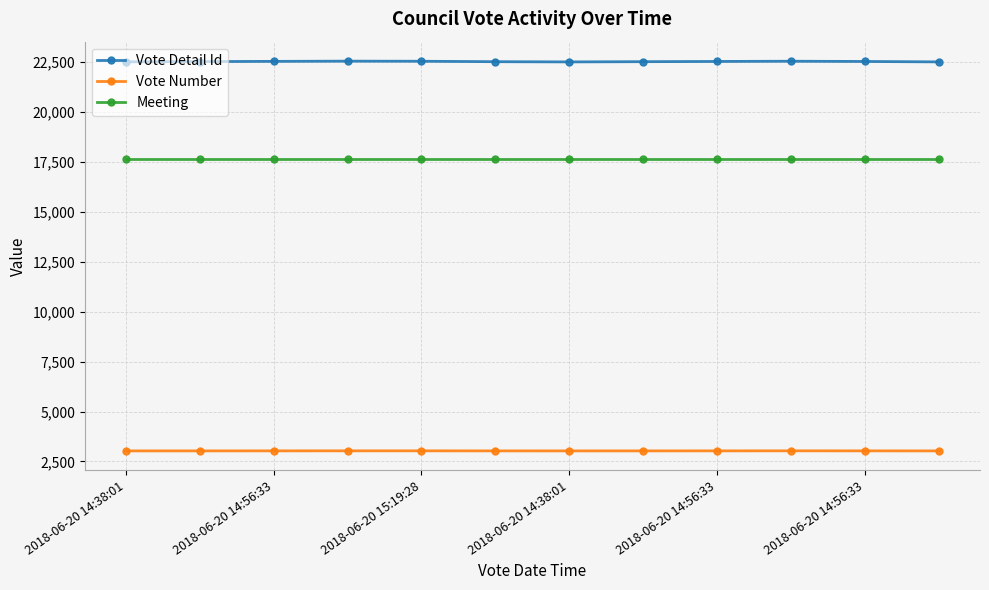

True or false: Vote Number and Vote Detail Id intersect in this chart.

False